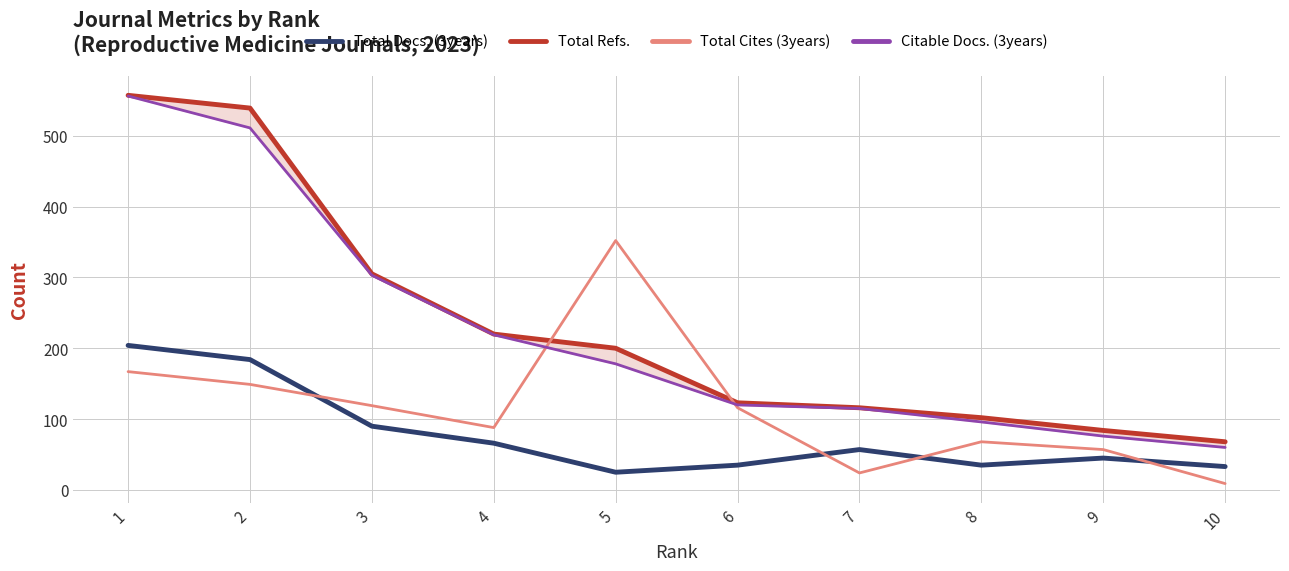

At which category does Total Docs. (3years) reach its first local peak?

7